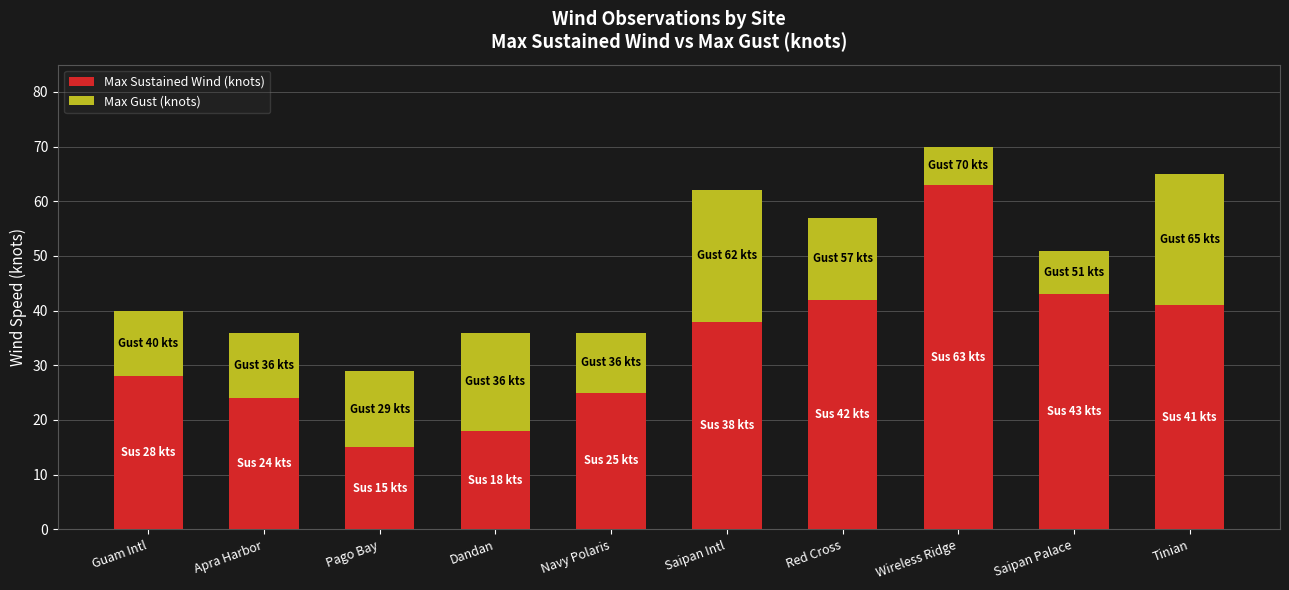

What is the total value across all series at Guam Intl?

40